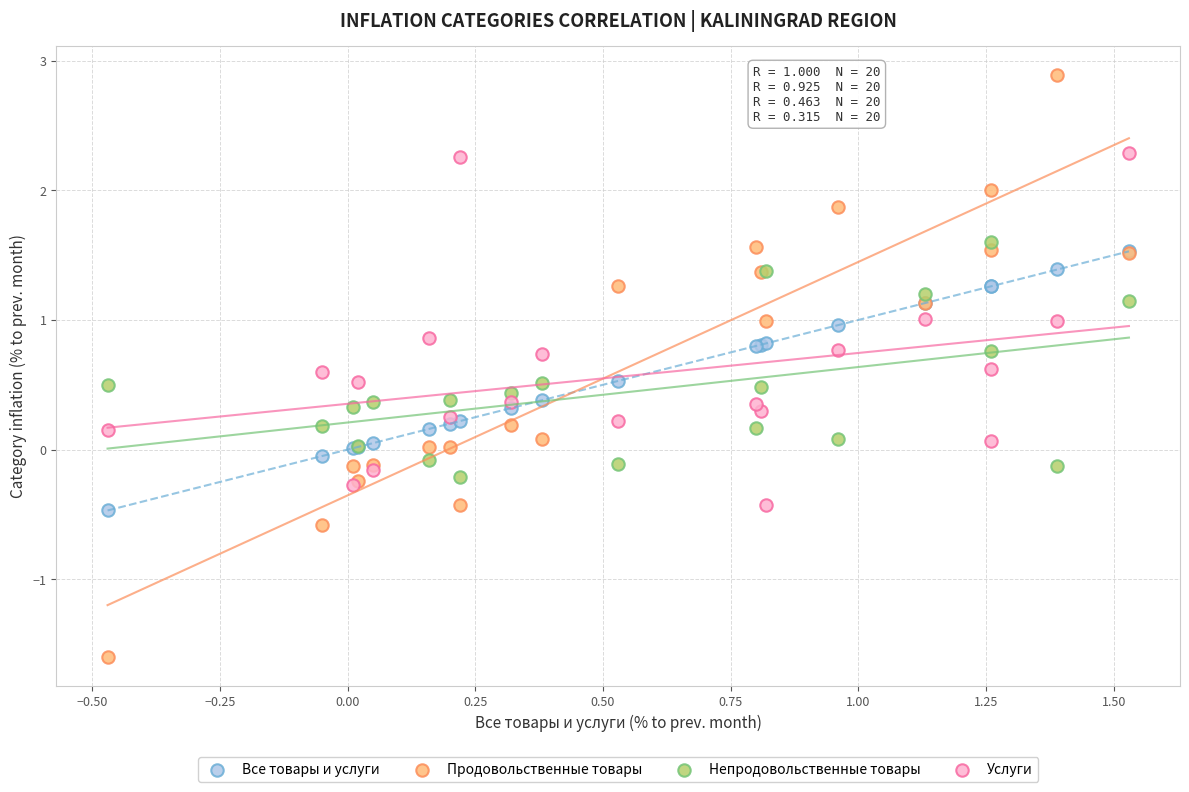

Which series has the largest Y range (max minus min)?

Продовольственные товары